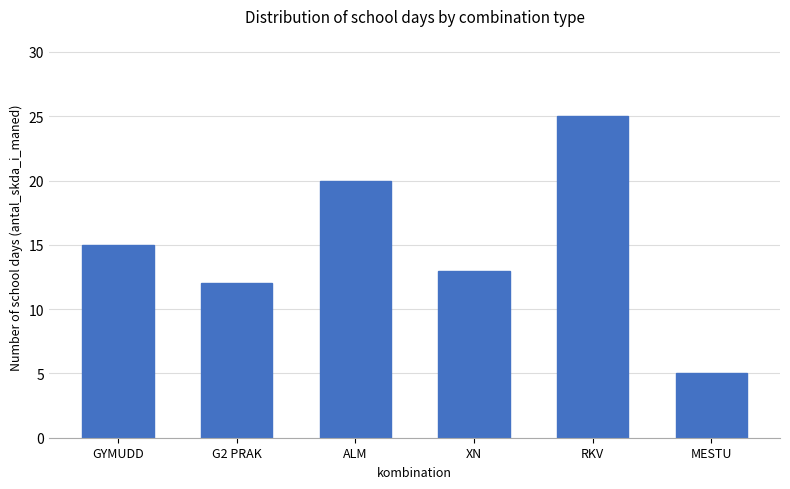

Reading right to left, transcribe all the data shown in this chart.

MESTU=5	RKV=25	XN=13	ALM=20	G2 PRAK=12	GYMUDD=15